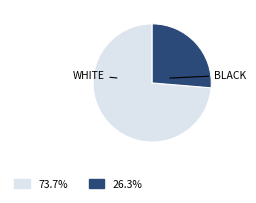

Is there any slice that represents more than half of the pie?

Yes